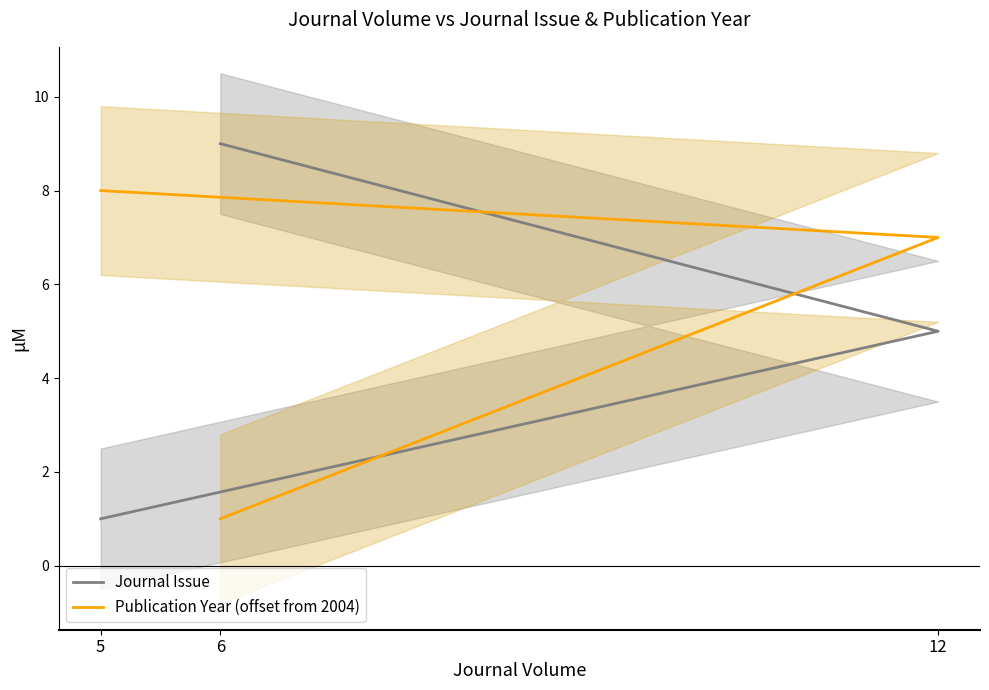

List the labels in order of Journal Issue value, largest first.

6, 12, 5